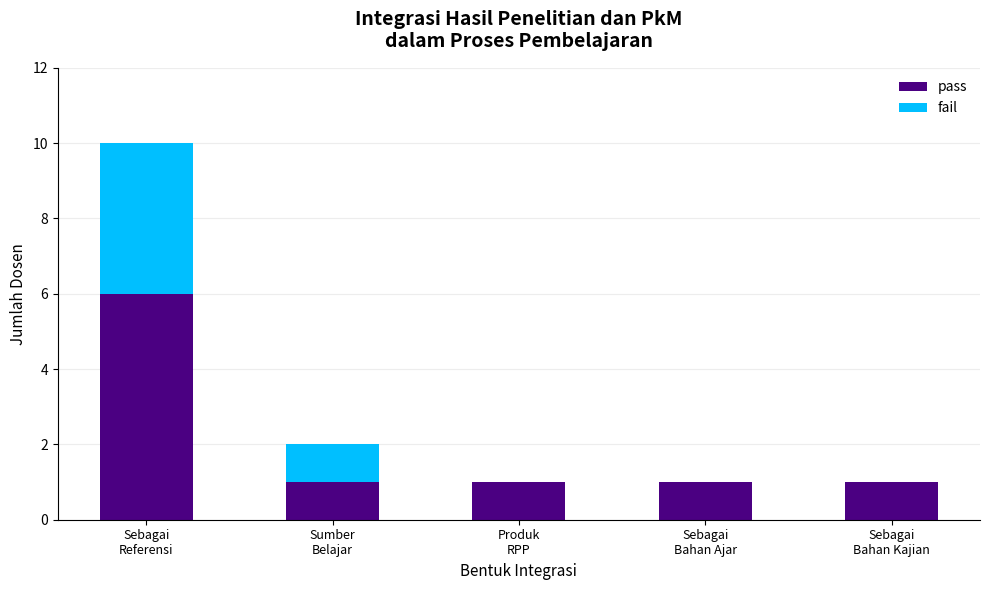

What is the sum of all pass values?

10